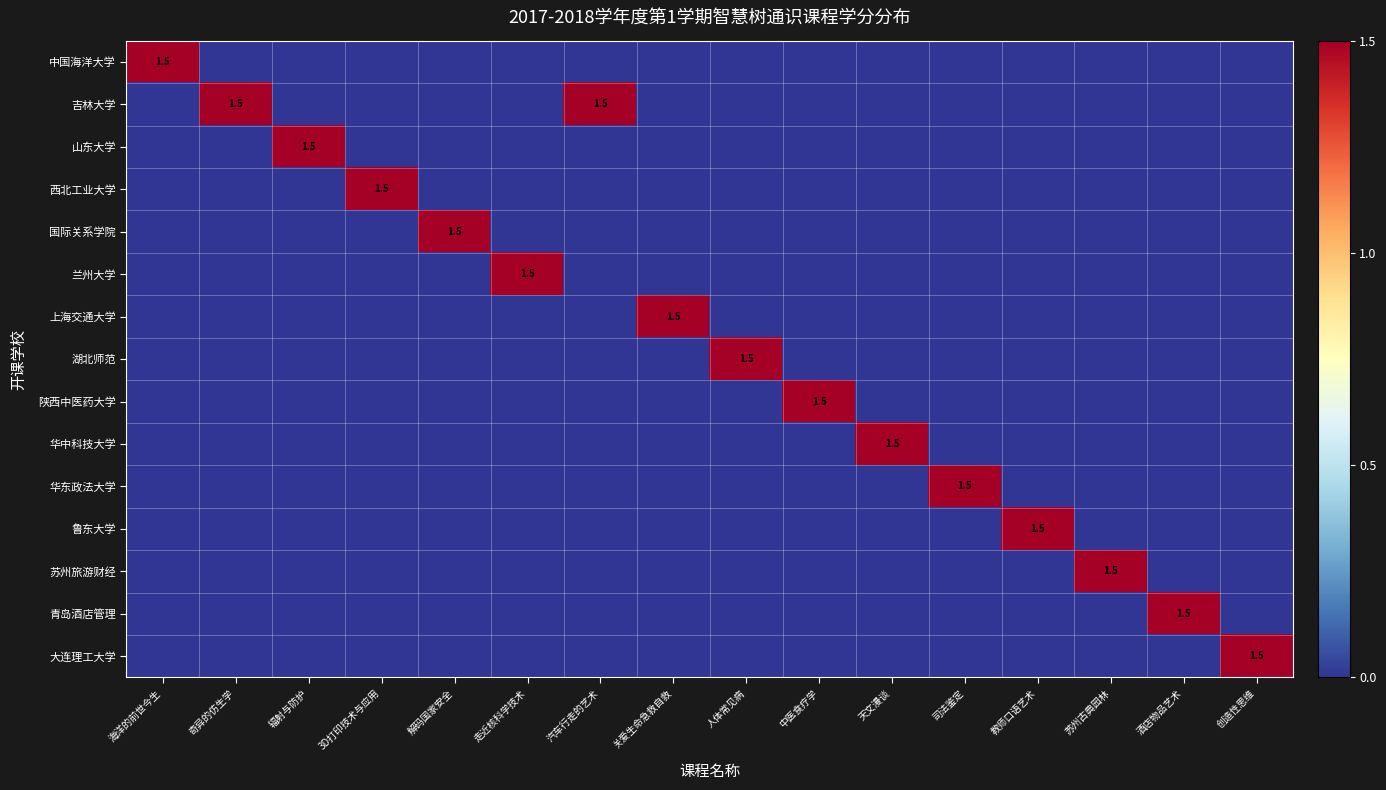

The 吉林大学 series shows 0.0 at 关爱生命急救自救. True or false?

True